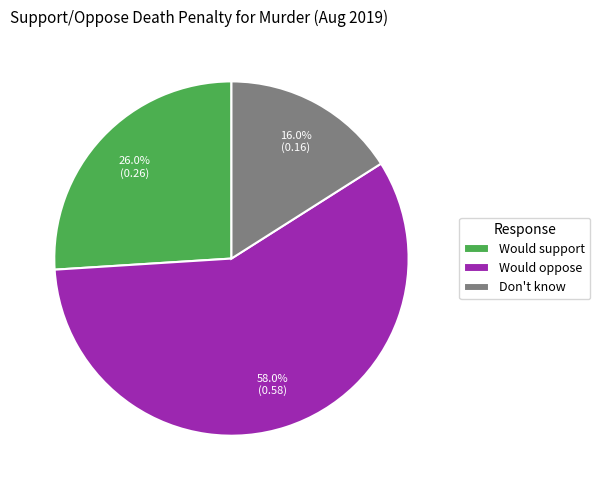

Which slice is the largest?

Would oppose the death penalty for this